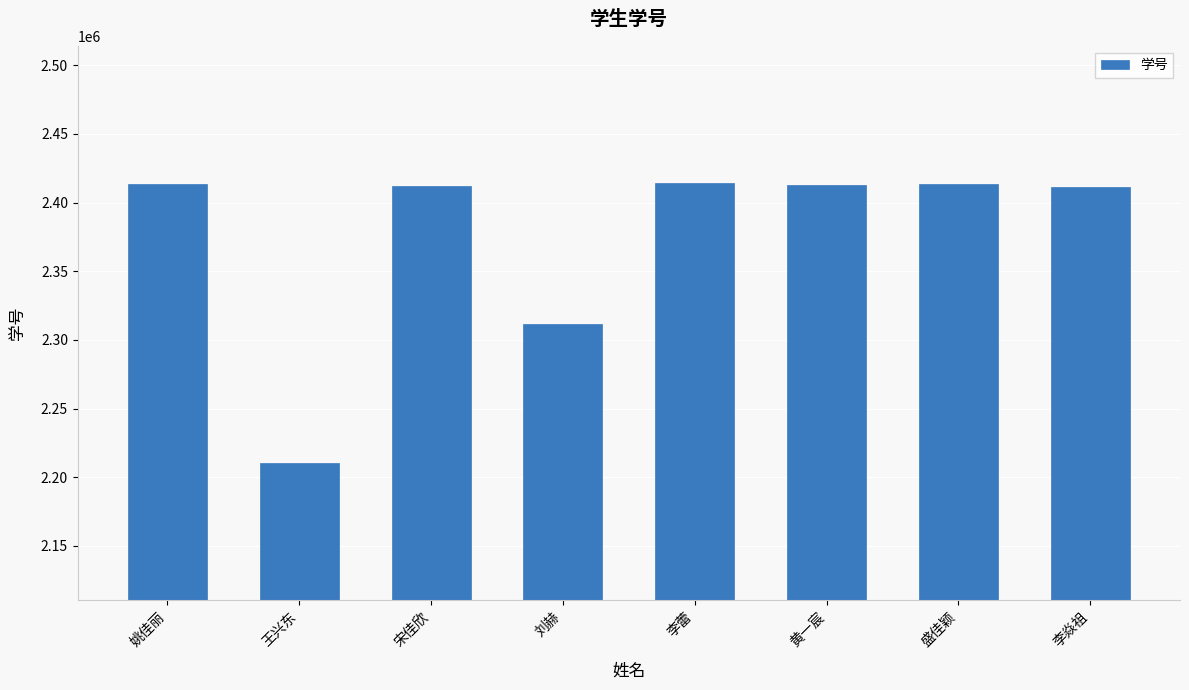

What is the label of the 8th bar from the right?

姚佳丽